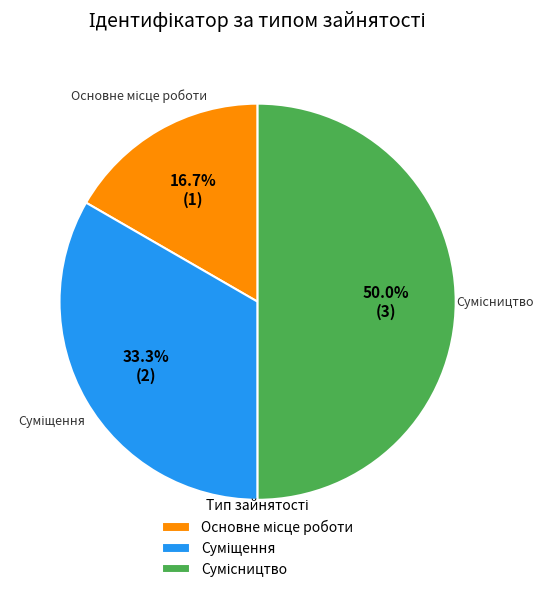

What percentage is NOT represented by Сумісництво?

50.0%